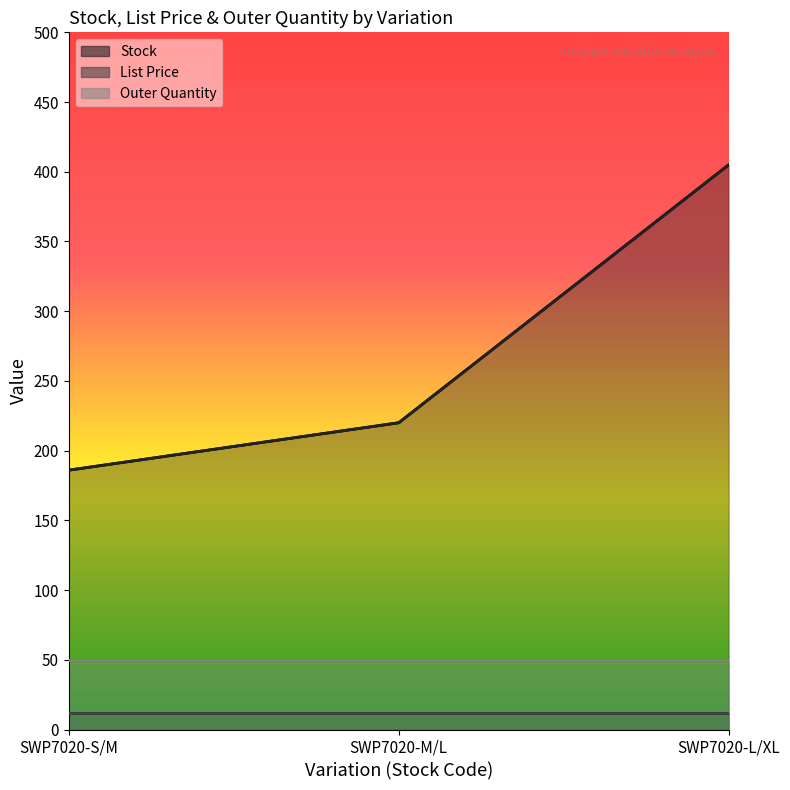

What is the approximate value of Outer Quantity at SWP7020-M/L?

50.0